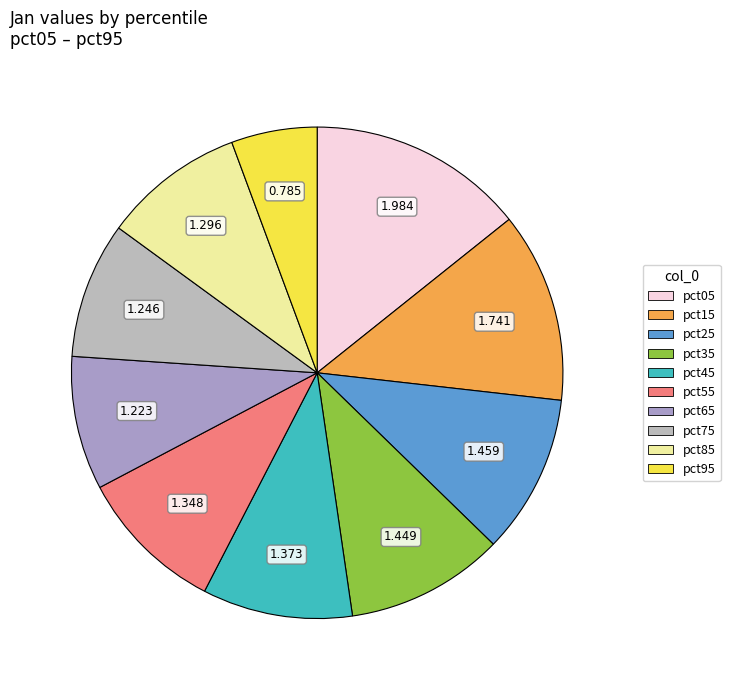

What is the change in value from pct55 to pct85?

-0.1